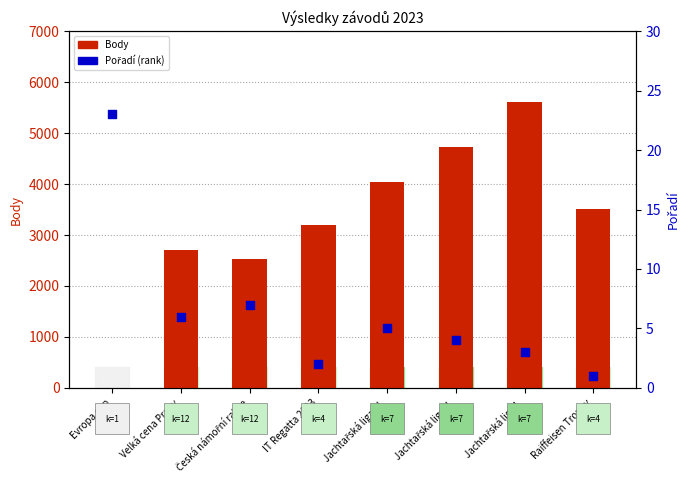

Which series has the widest spread of Y values?

Body